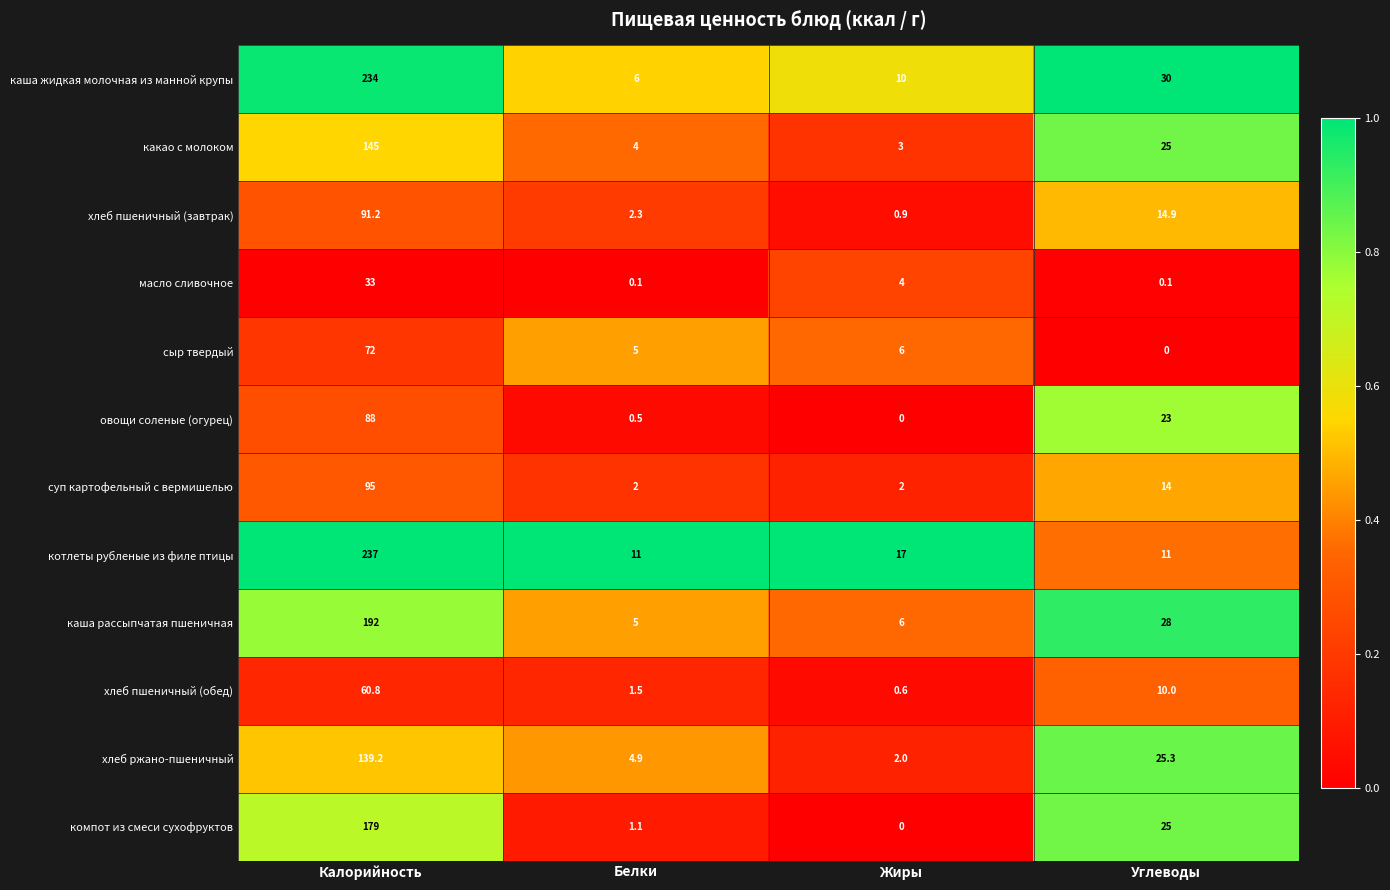

How many distinct data groups are displayed?

12